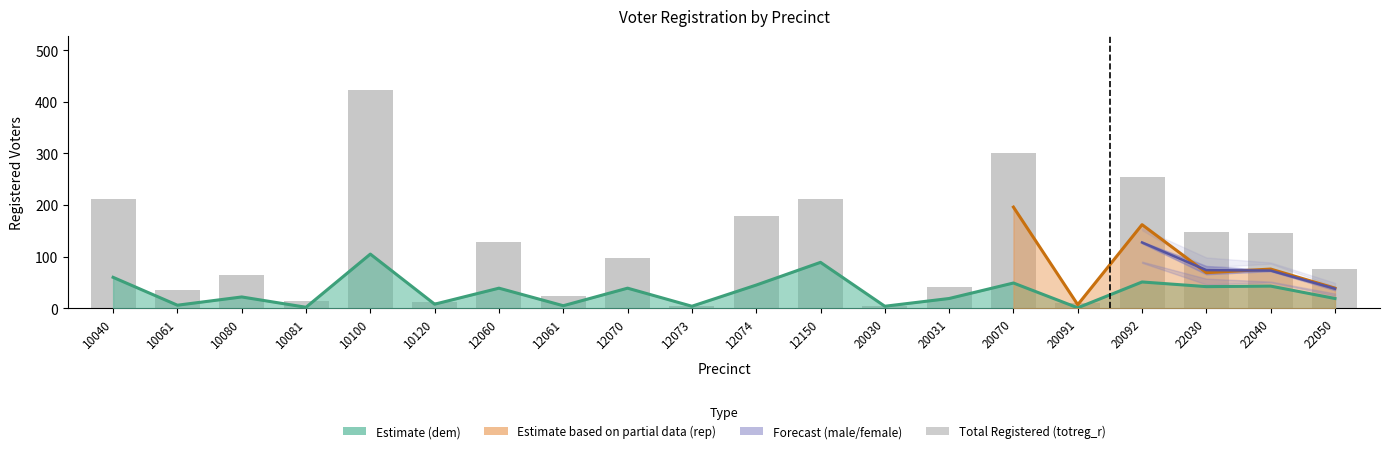

What is the minimum value shown in the chart?

4